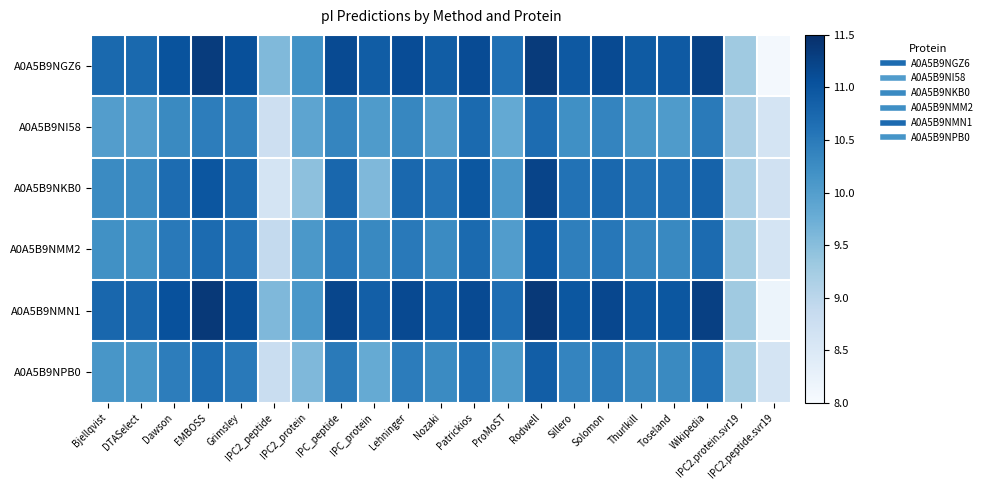

At which category is the sum across all series the highest?

Rodwell